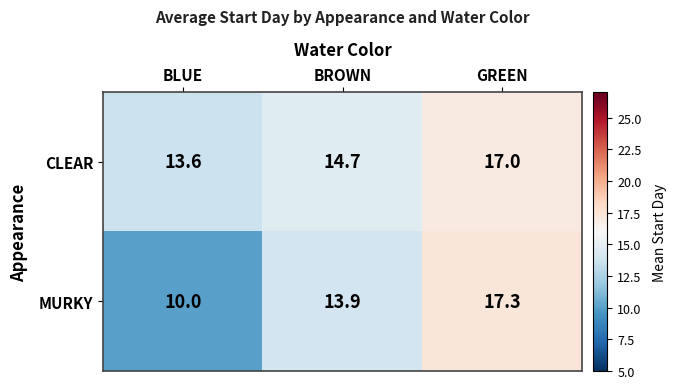

Which series has the largest total across all categories?

CLEAR